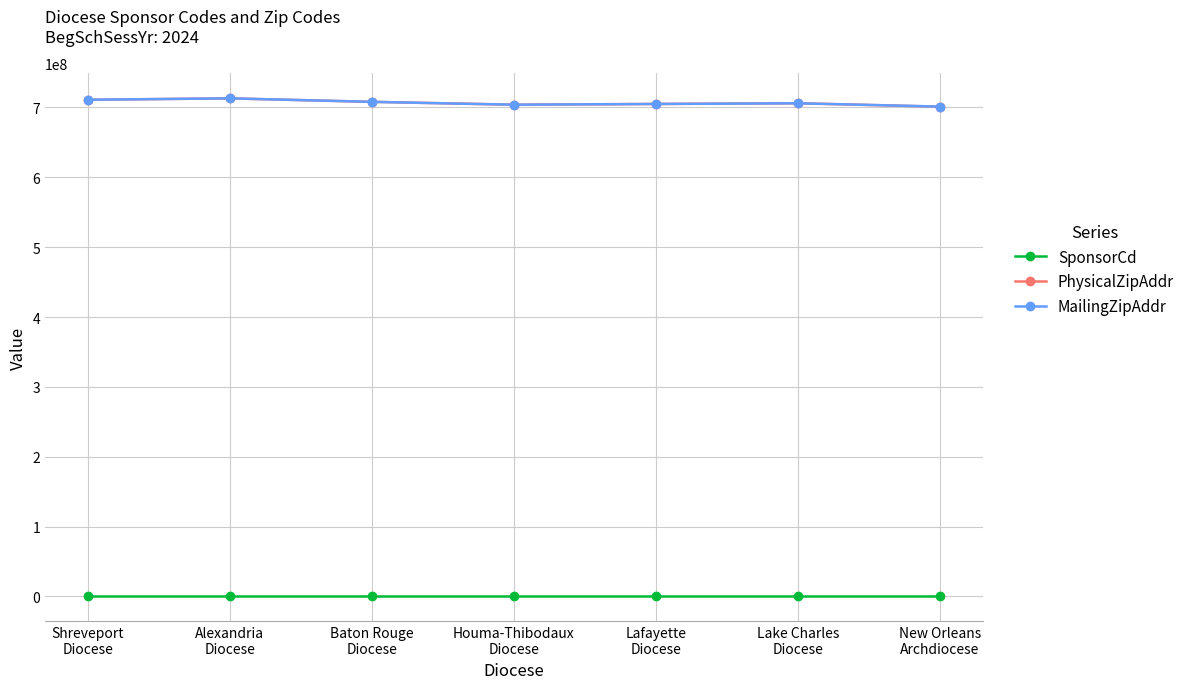

True or false: PhysicalZipAddr has a value of 968420281 at Baton Rouge
Diocese.

False